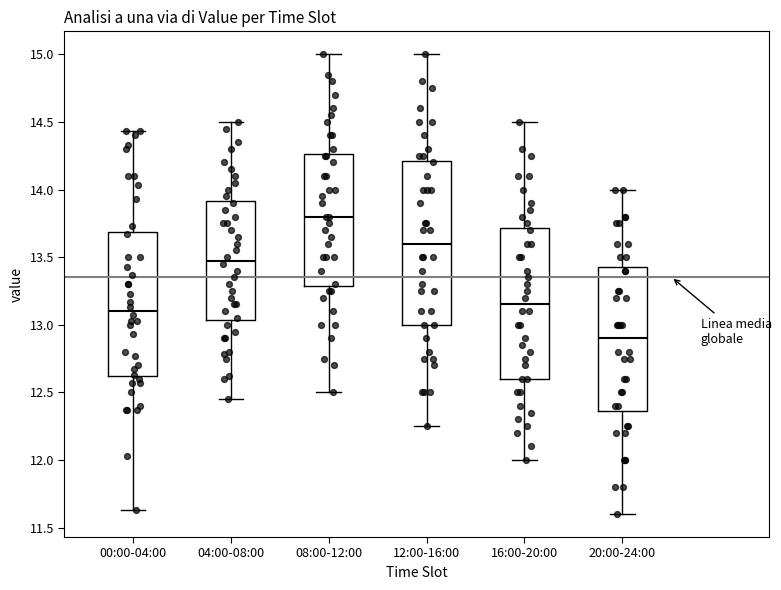

Which box's median line is the lowest?

20:00-24:00